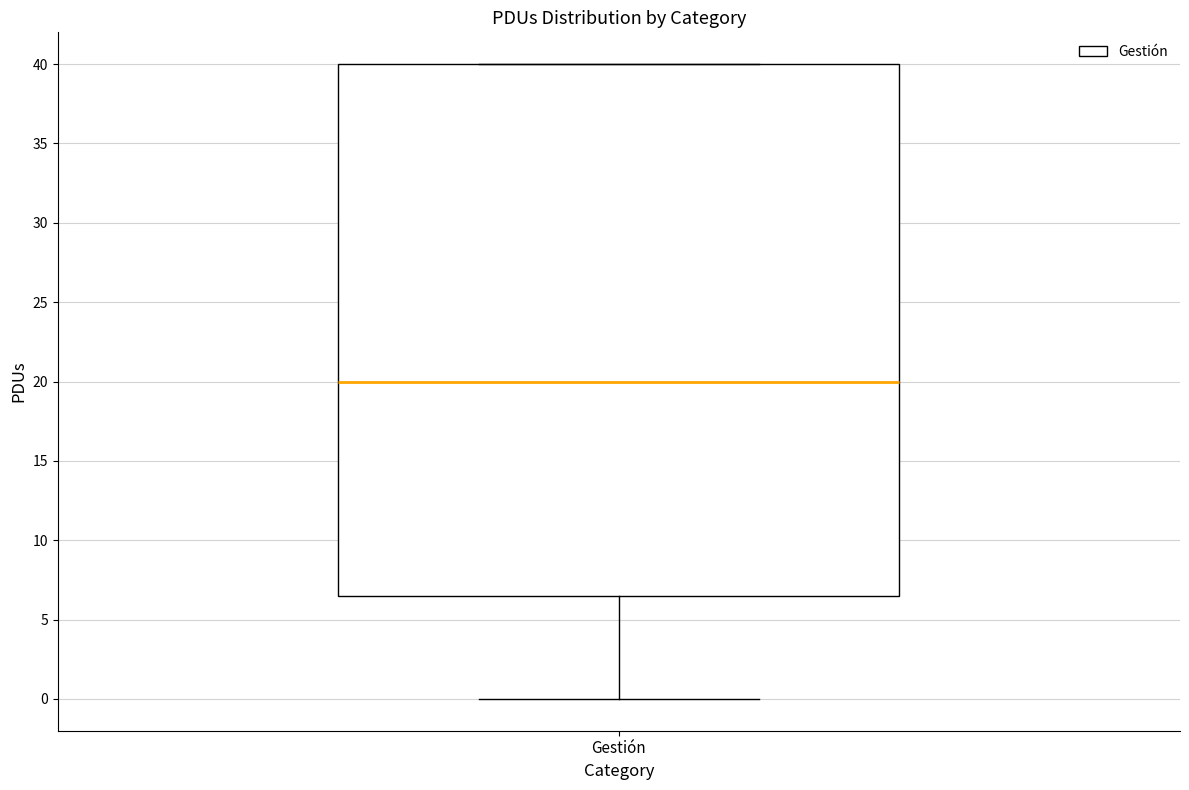

Where does the median line of the box for Gestión sit on the y-axis? The values are not printed on the chart, so give them approximately, as read against the axis.

20.0